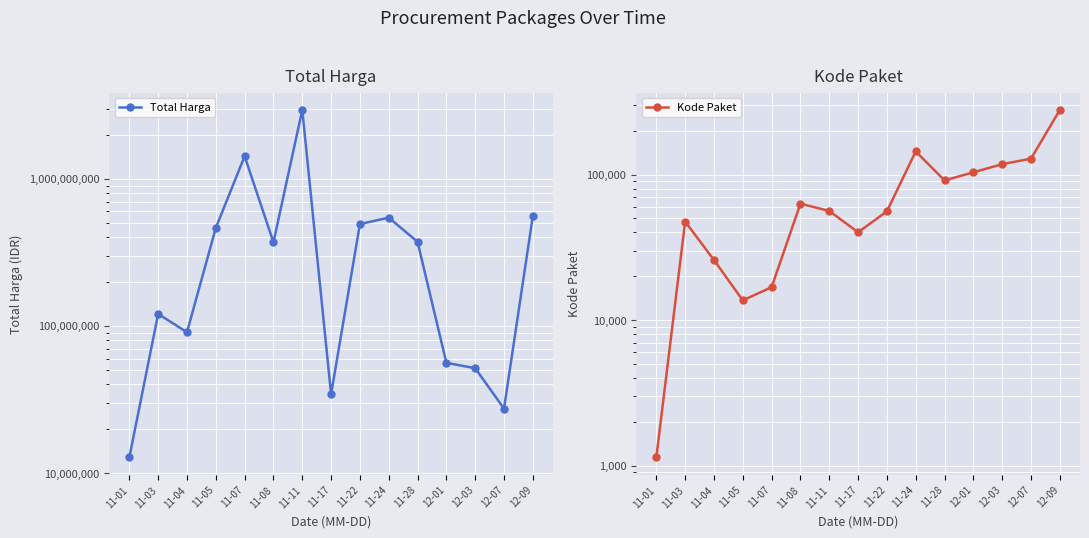

What is the sum of all Total Harga values?

7564678085